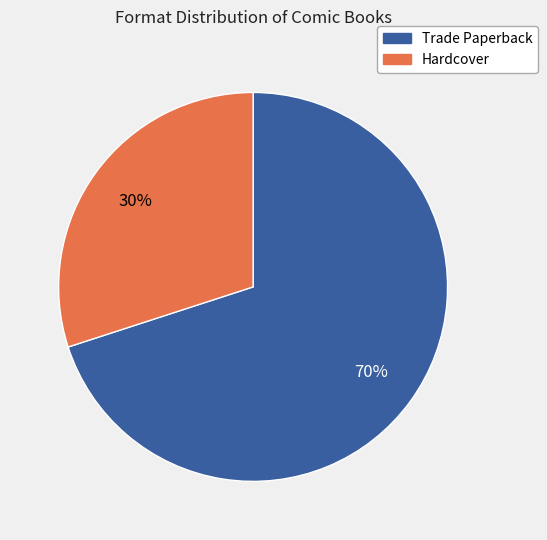

Does Hardcover account for over 50% of the chart?

No